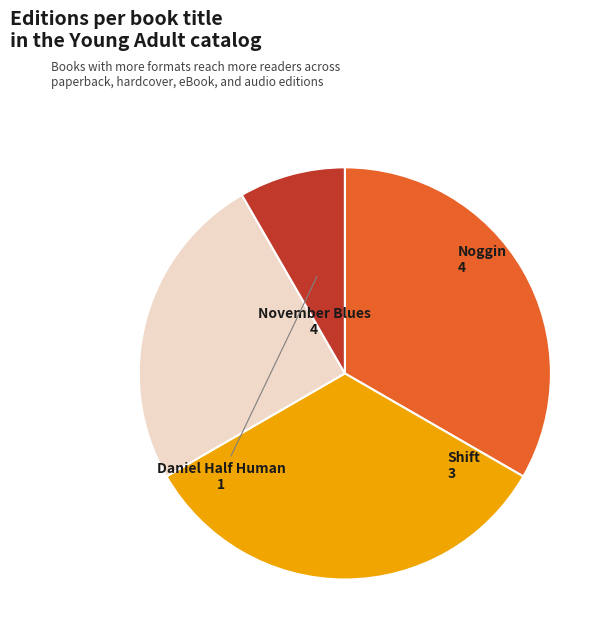

Do Daniel Half Human and Noggin together represent more than half of the pie?

No